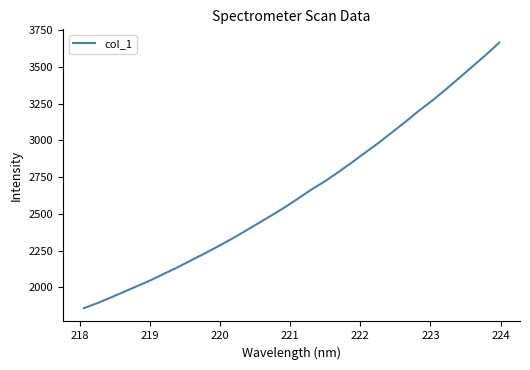

What is the average value?

2641.3